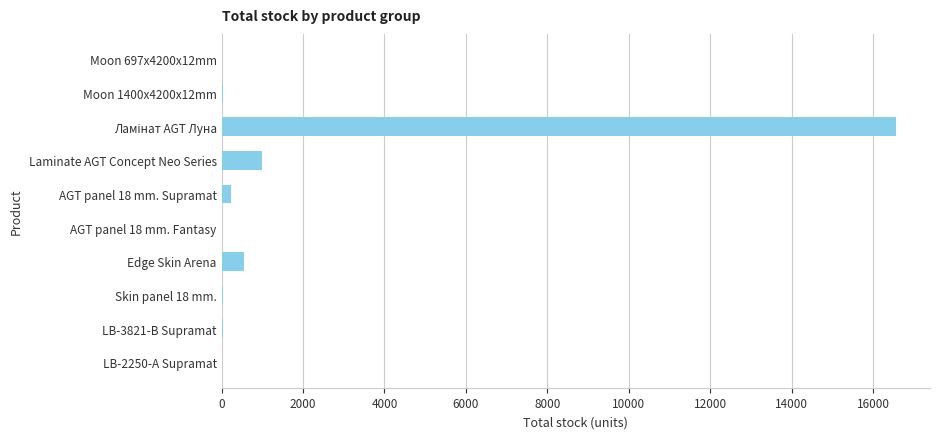

What is the sum of all values?

18480